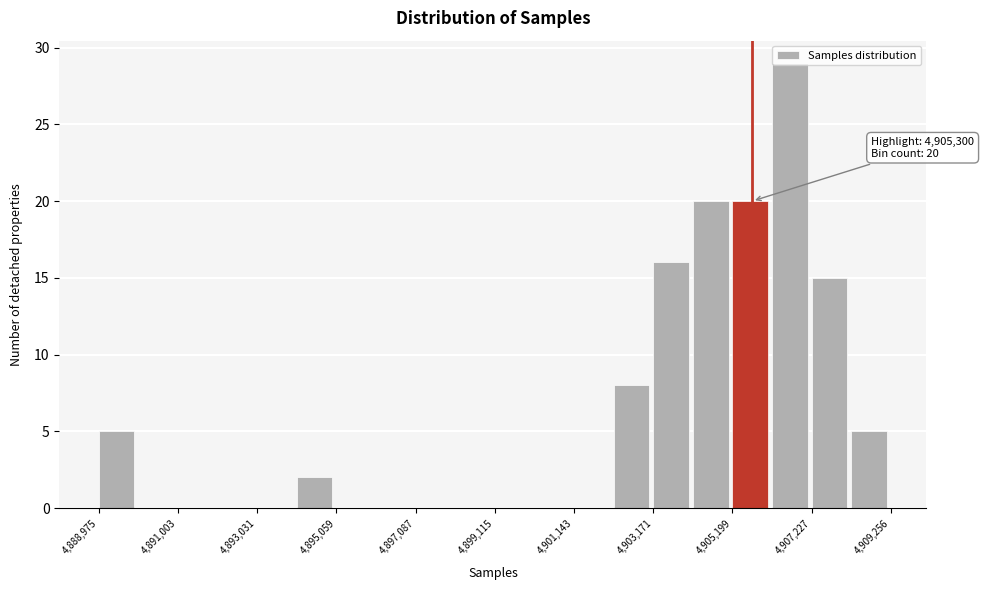

Read against the x-axis, roughly where is the centre of the tallest bar?

4906500